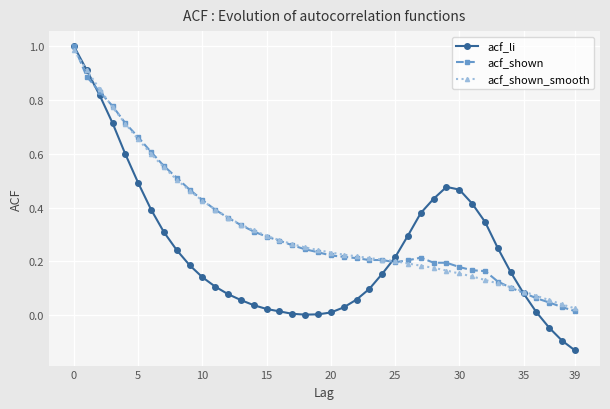

True or false: acf_shown_smooth and acf_li cross at least once.

True